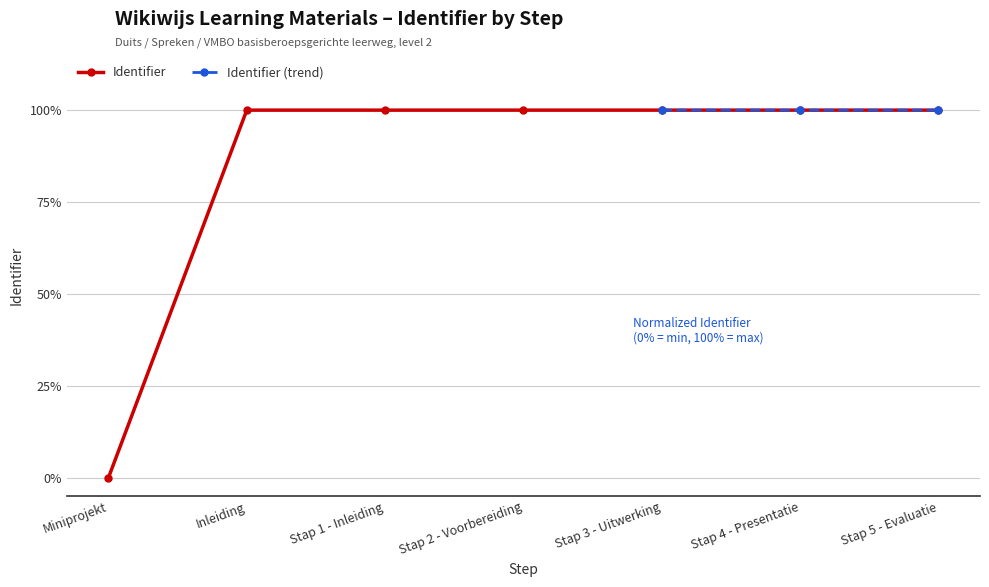

True or false: there are more than 0 points higher than both neighbors.

False